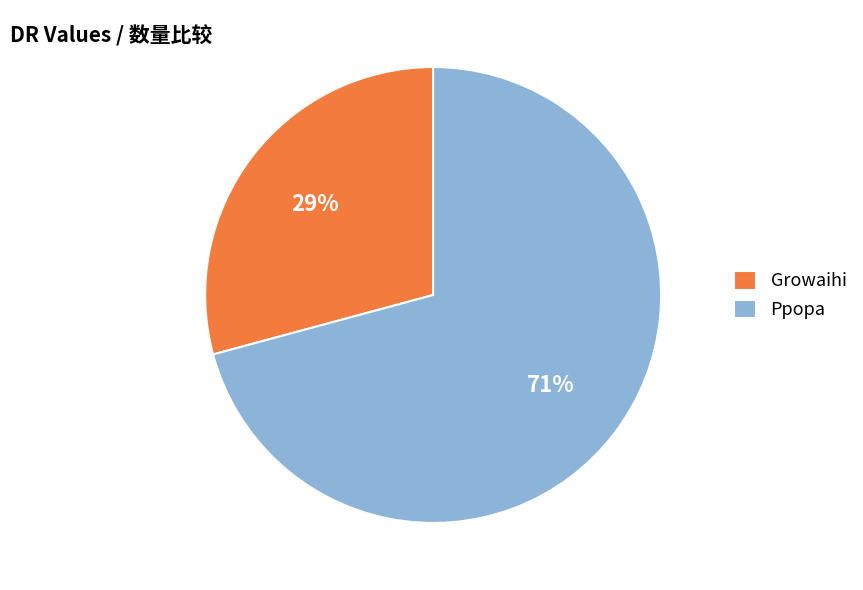

Which slice is the largest?

Ppopa